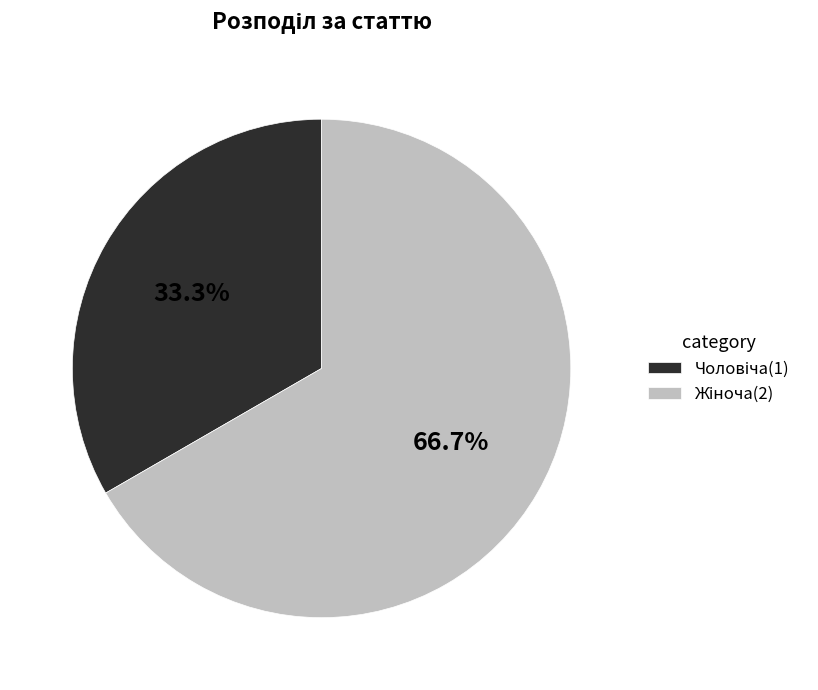

To the nearest percent, what is the difference between the largest and smallest slice percentages?

33%